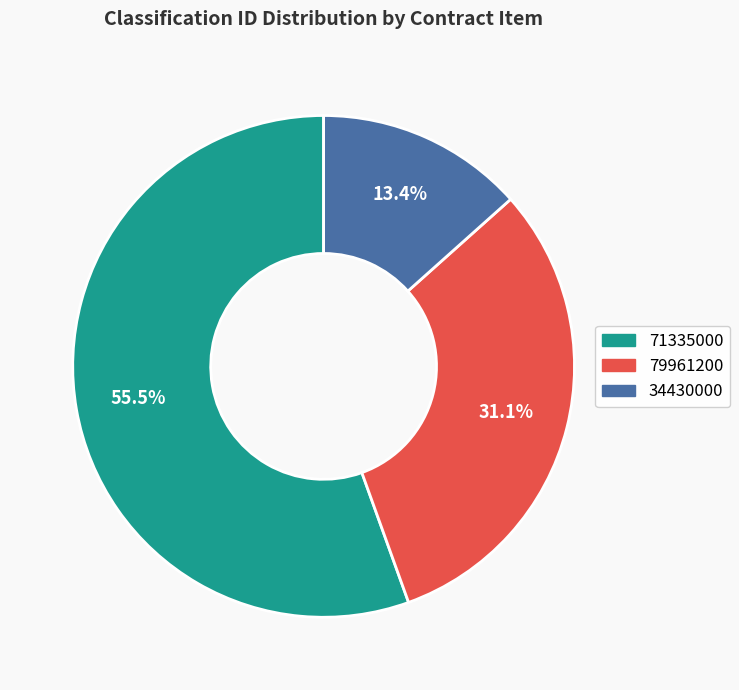

Does any single category account for the majority?

Yes